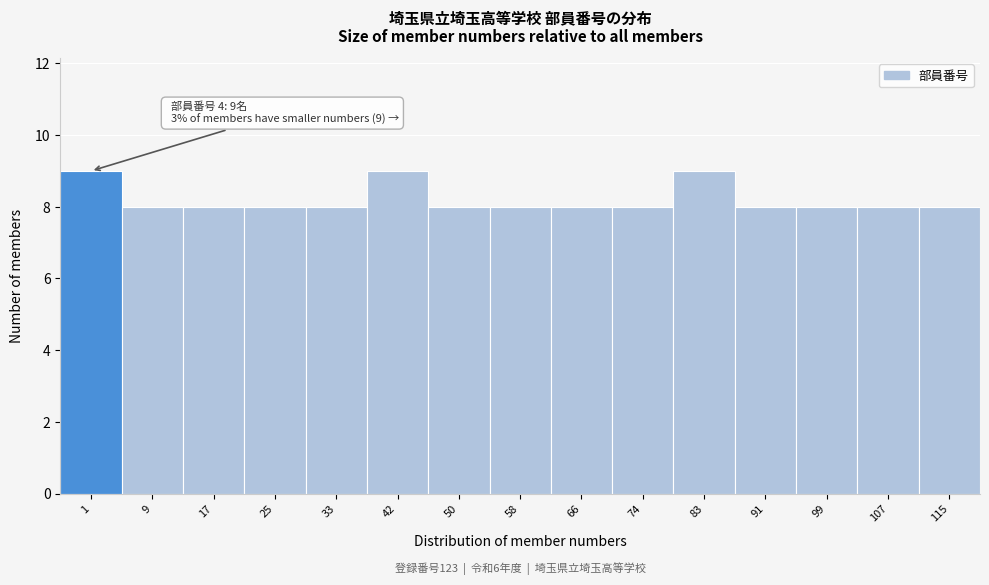

Reading left to right, what are all the values shown in this chart?

1=9	9=8	17=8	25=8	33=8	42=9	50=8	58=8	66=8	74=8	83=9	91=8	99=8	107=8	115=8